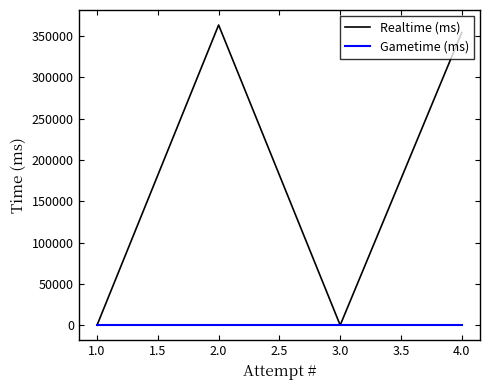

Which series has the largest range (max minus min)?

Realtime (ms)